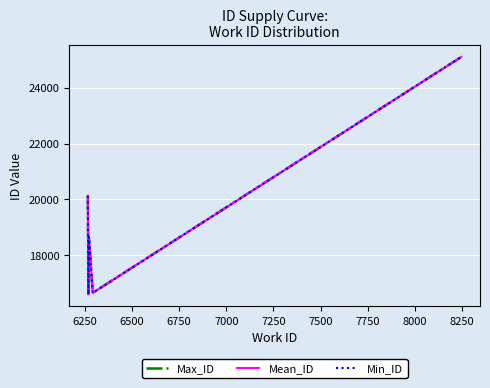

Which series has the largest range (max minus min)?

Min_ID